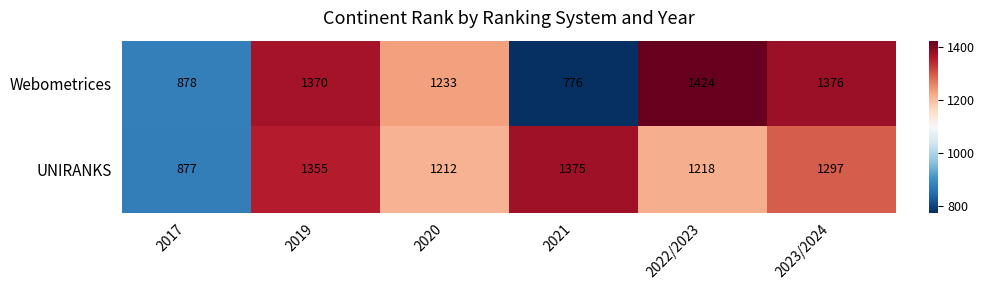

What is the total value across all series at 2019?

2725